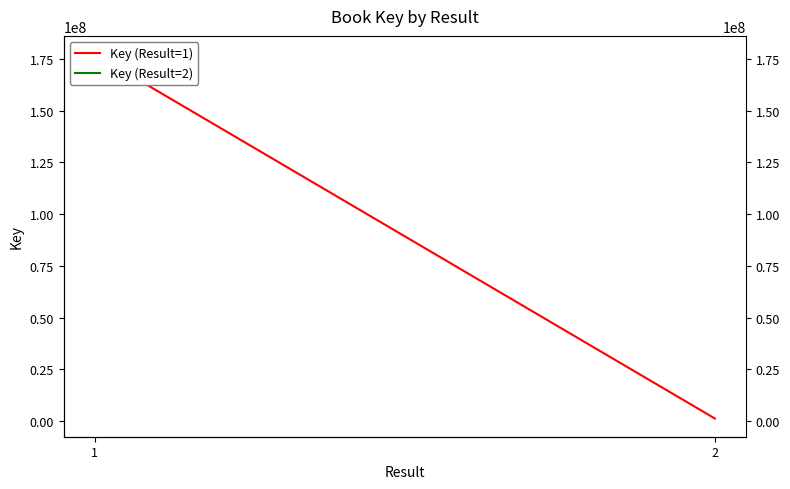

How many categories are shown in the chart?

2